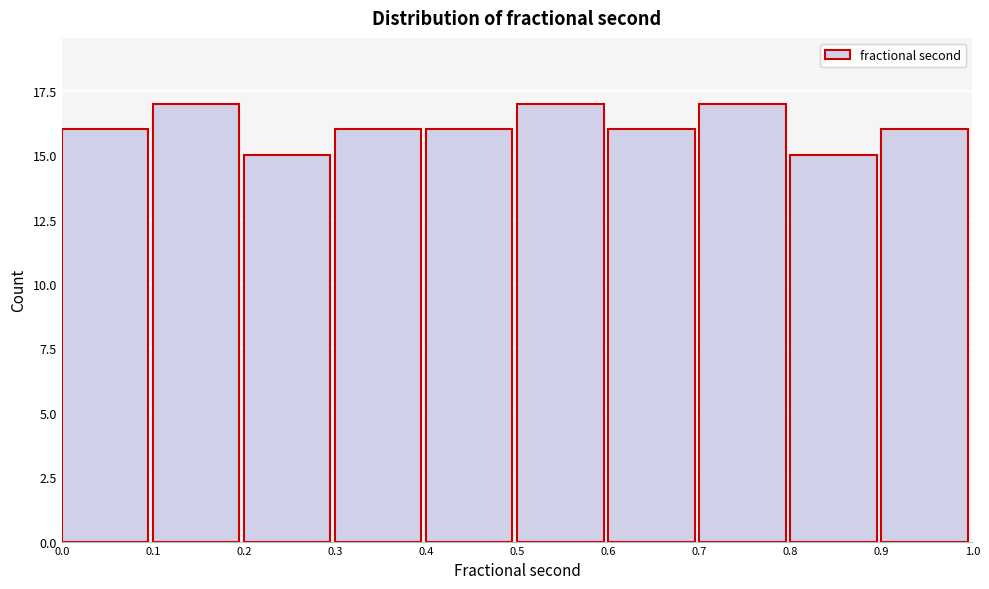

Reading left to right, list every bar in this chart as the range it spans on the x-axis followed by its height. The values are not printed on the chart, so give them approximately, as read against the axis.

0.0 to 0.1: 16
0.1 to 0.2: 17
0.2 to 0.3: 15
0.3 to 0.4: 16
0.4 to 0.5: 16
0.5 to 0.6: 17
0.6 to 0.7: 16
0.7 to 0.8: 17
0.8 to 0.9: 15
0.9 to 1.0: 16